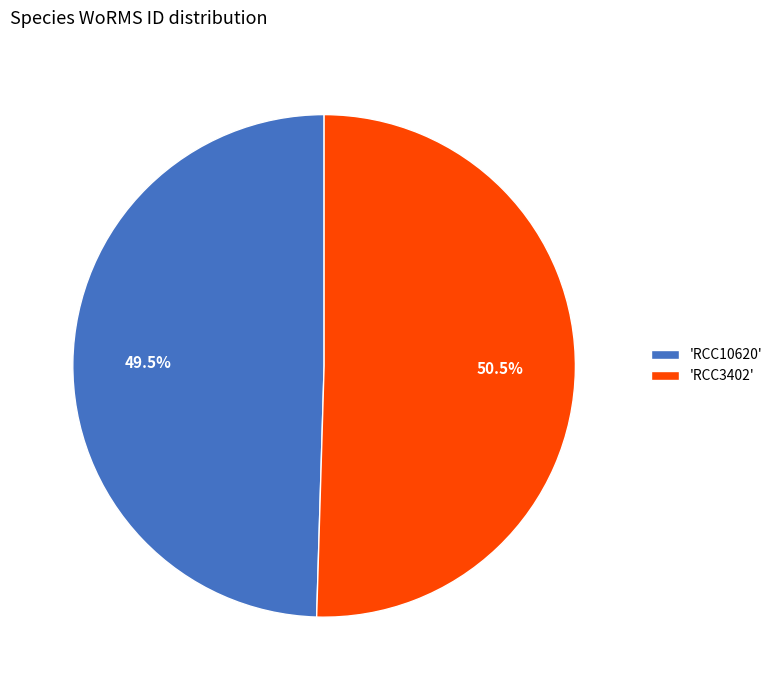

Is the sum of 'RCC10620' and 'RCC3402' greater than half?

Yes